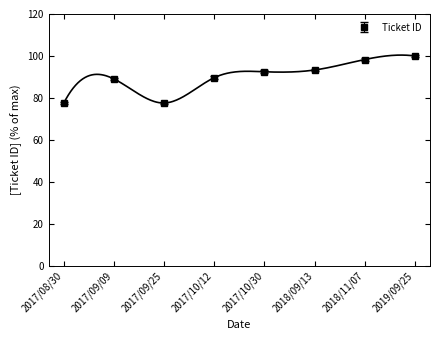

How many series are shown in this chart?

1